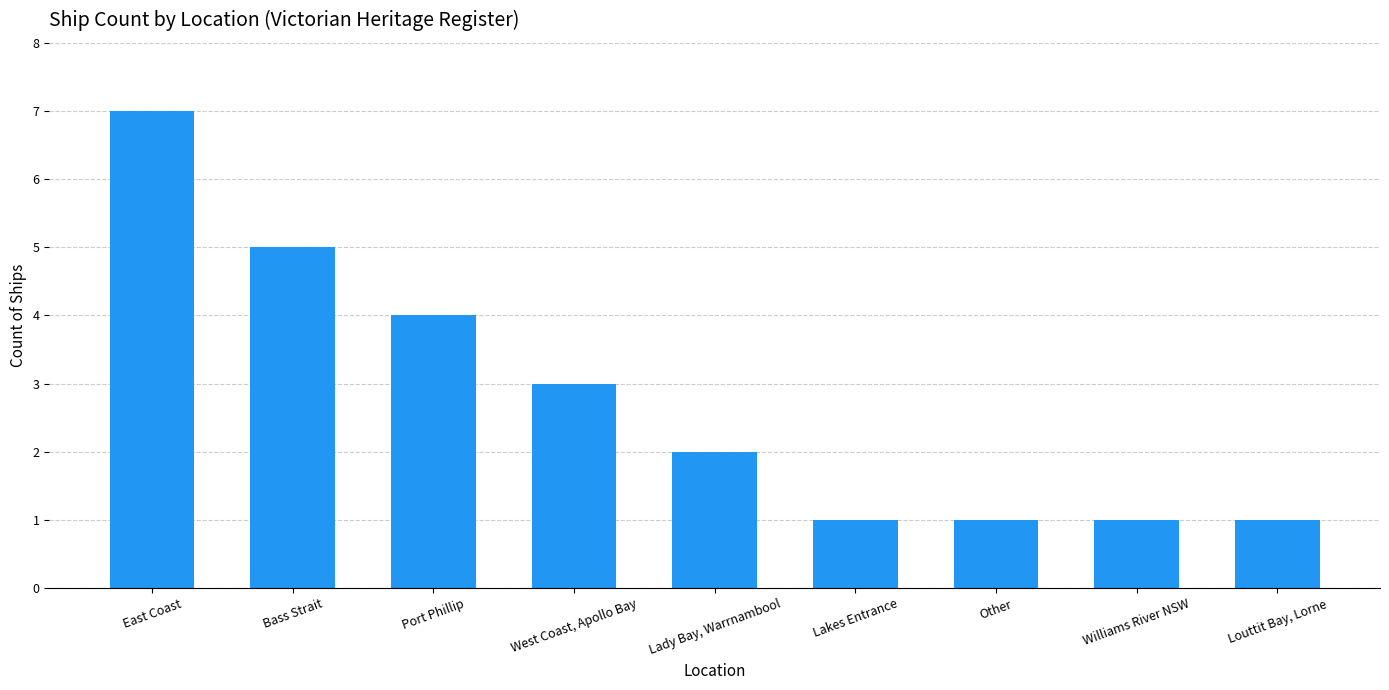

What is the label of the 4th bar from the right?

Lakes Entrance